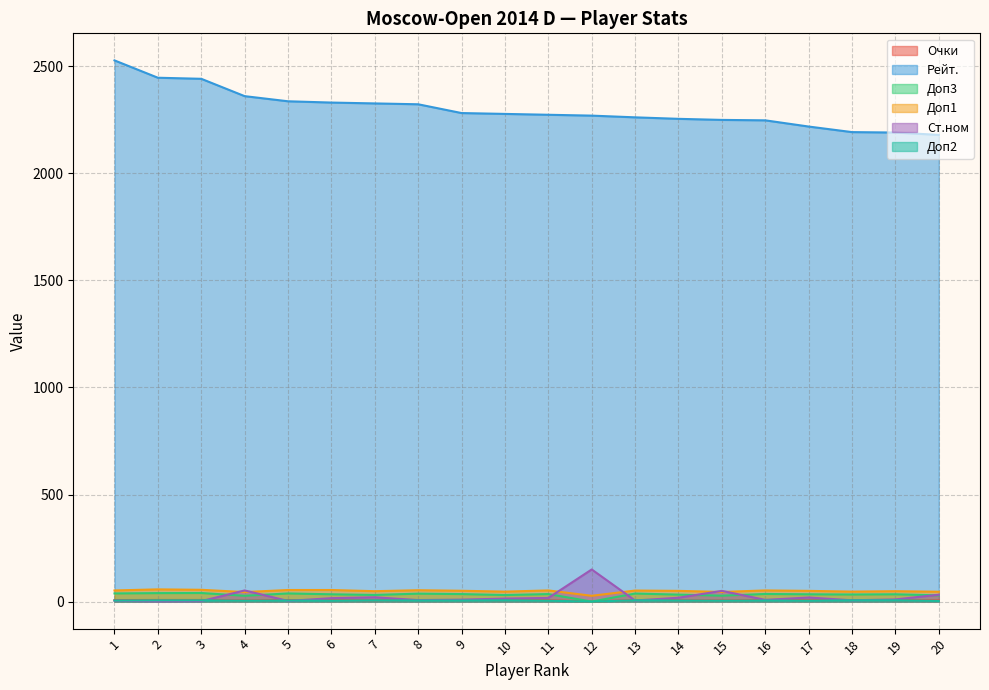

What are all the series names shown in the legend?

Очки, Рейт., Доп3, Доп1, Ст.ном, Доп2